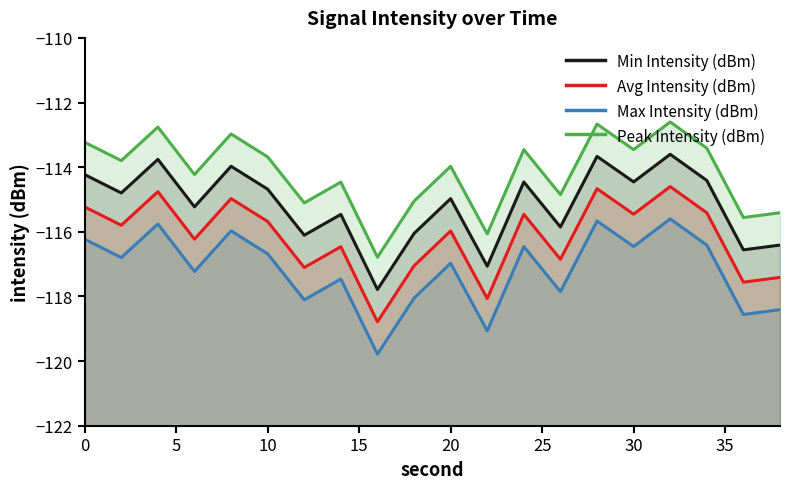

What is the value of the Max Intensity (dBm) point at the 13th from the left?

-116.5